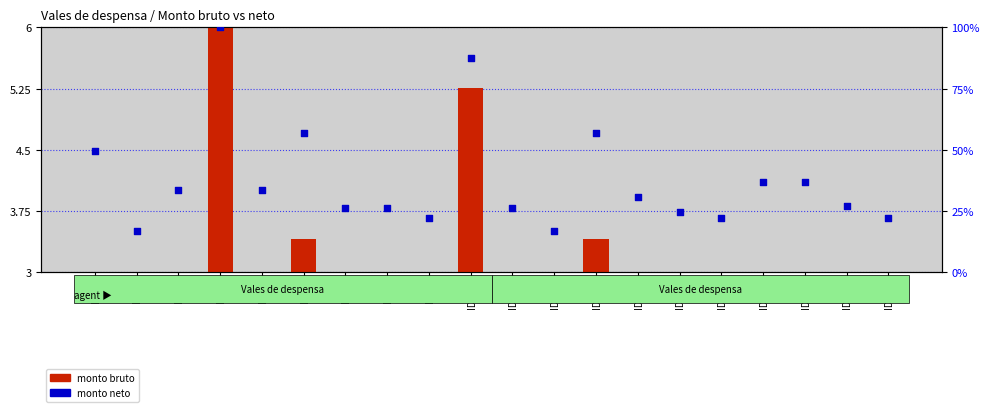

Which series contains the highest Y value?

monto neto